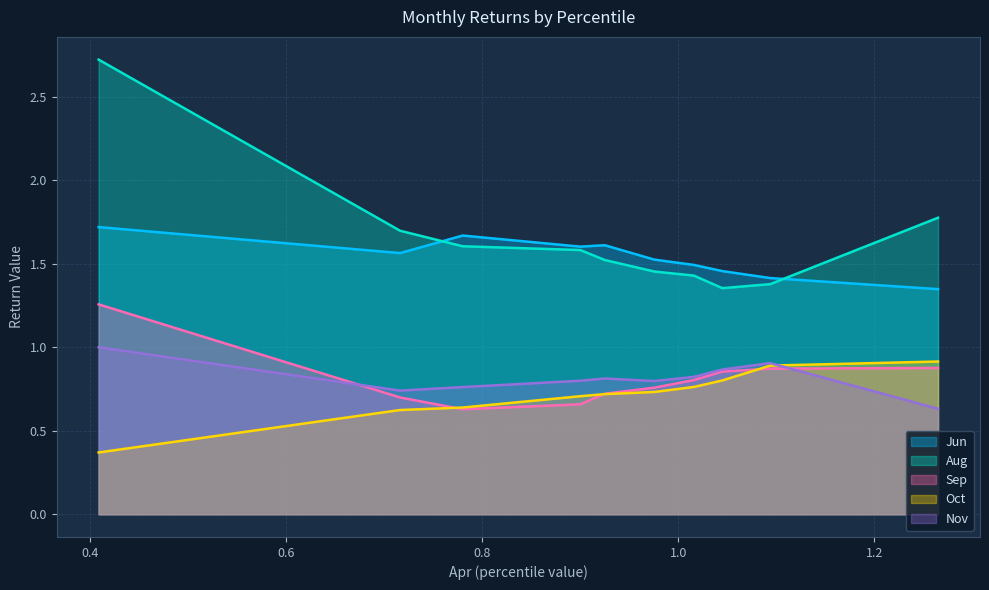

Is it true that Nov equals 0.8 at pct65?

True